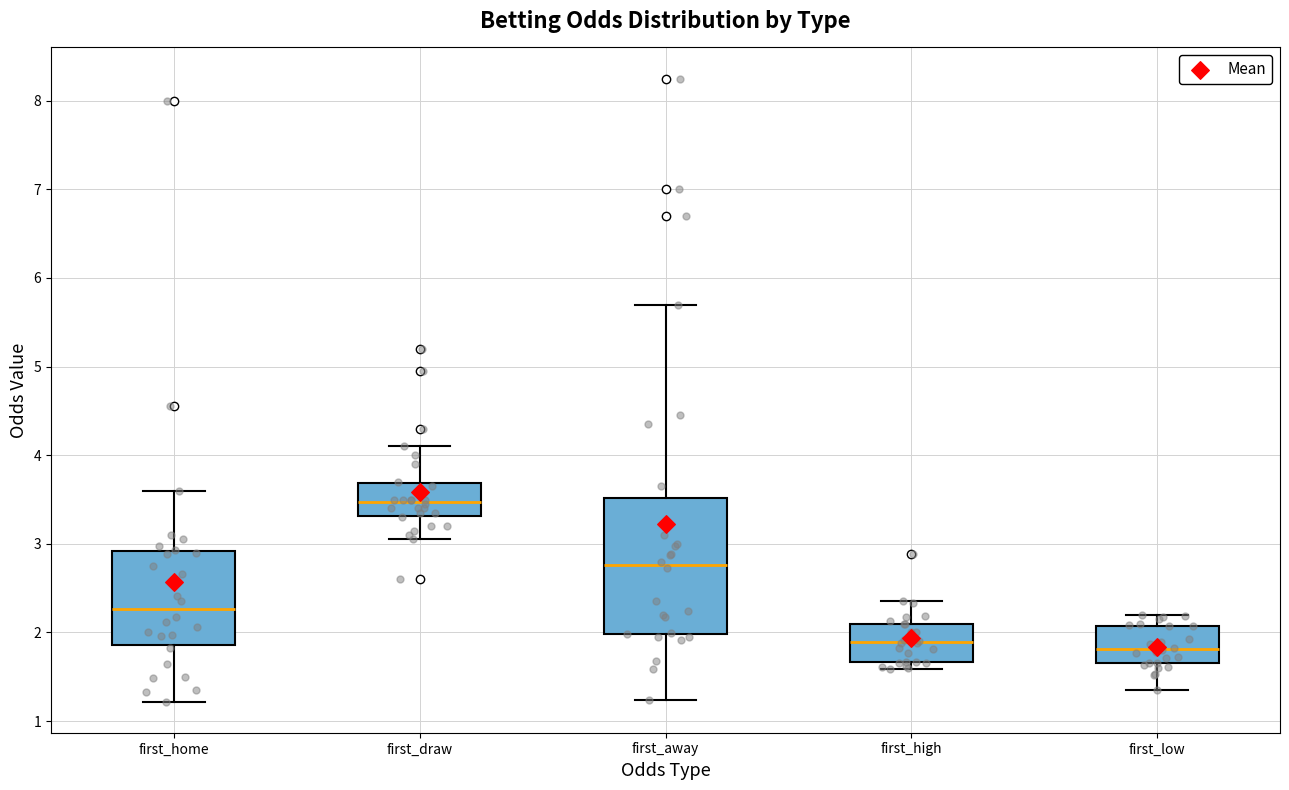

Which box's median line is the highest?

first_draw